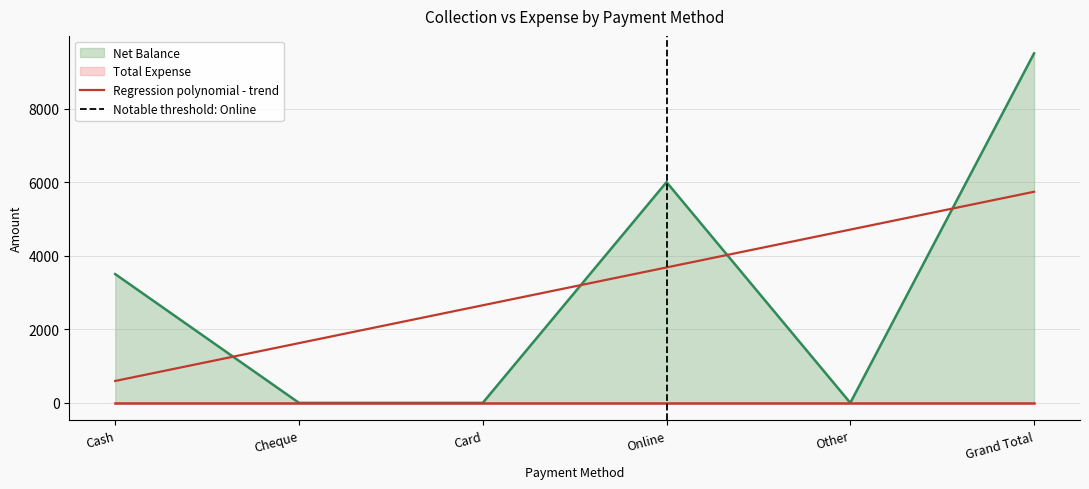

The value at Grand Total is 4502. True or false?

False